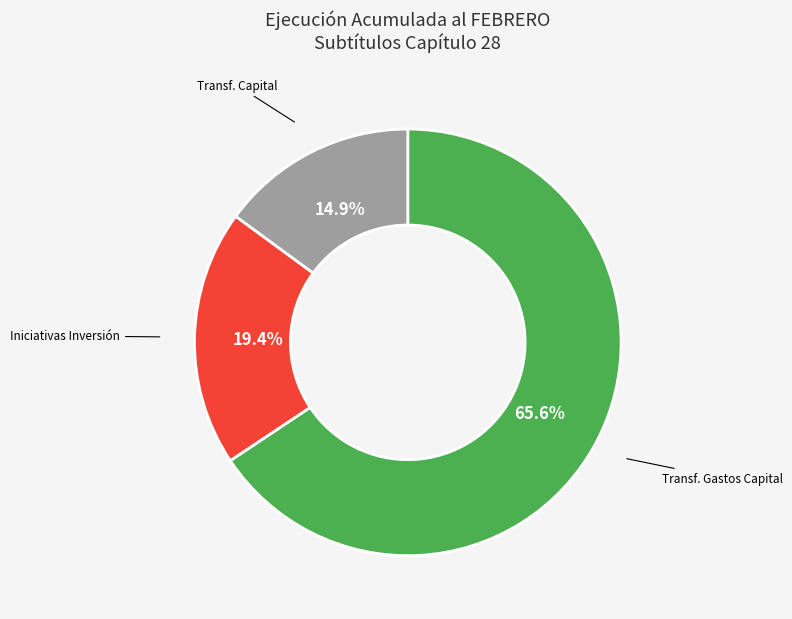

What is the ratio of the value at Iniciativas Inversión to the value at Transf. Gastos Capital?

0.3